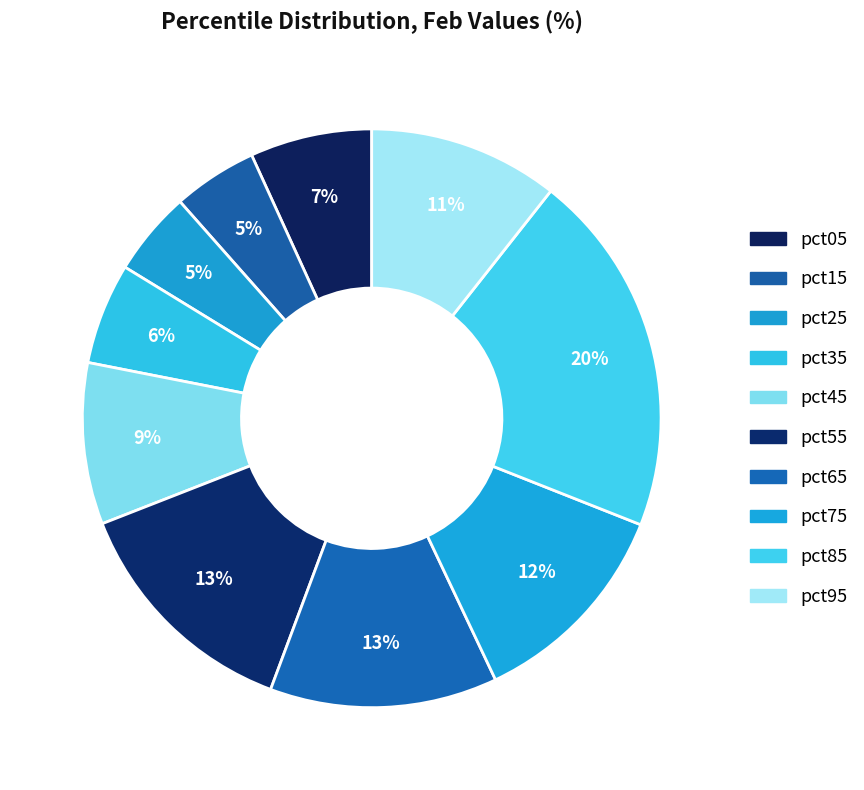

Which slice is the largest?

pct85